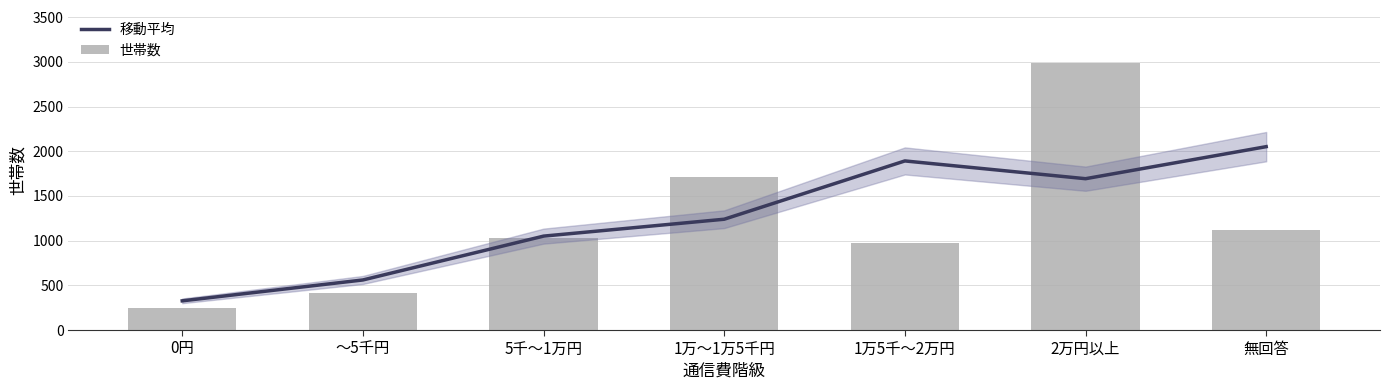

At which category is the sum across all series the highest?

2万円以上